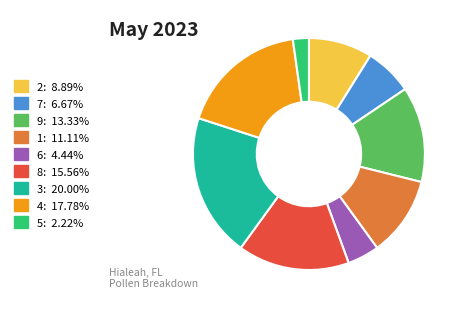

Is there any slice that represents more than half of the pie?

No